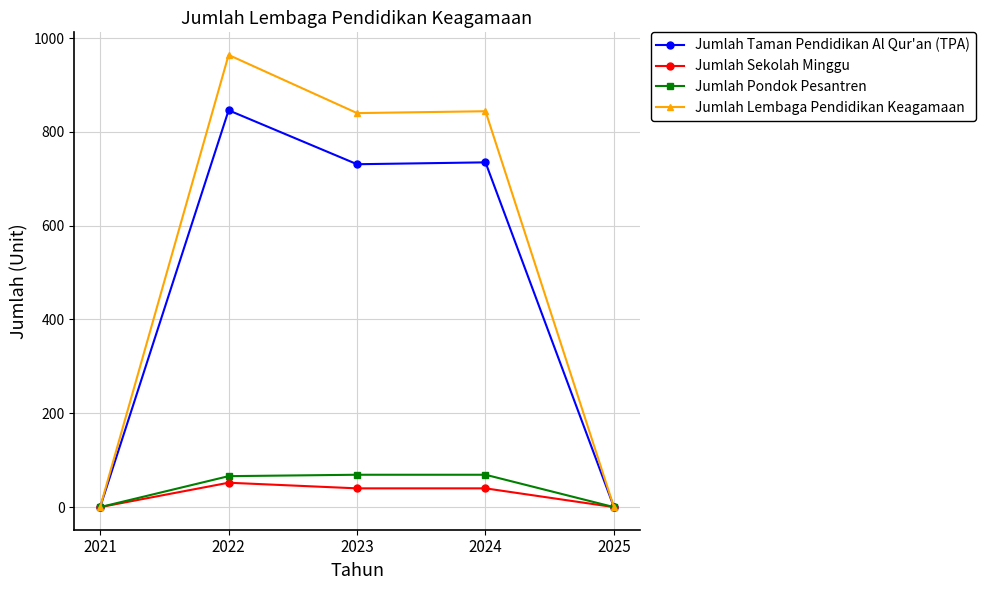

Which label corresponds to the largest value in the chart?

2022